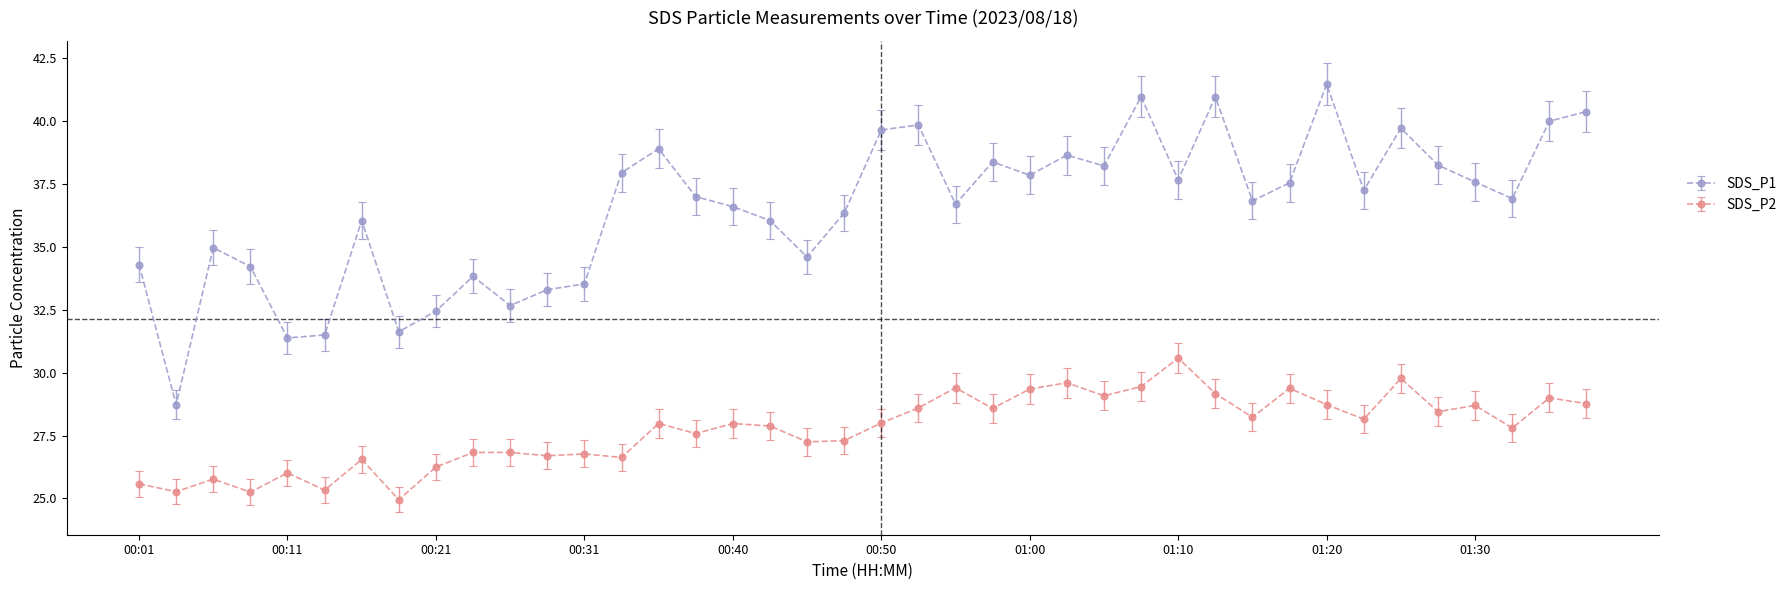

Which series has the widest spread of values?

SDS_P1